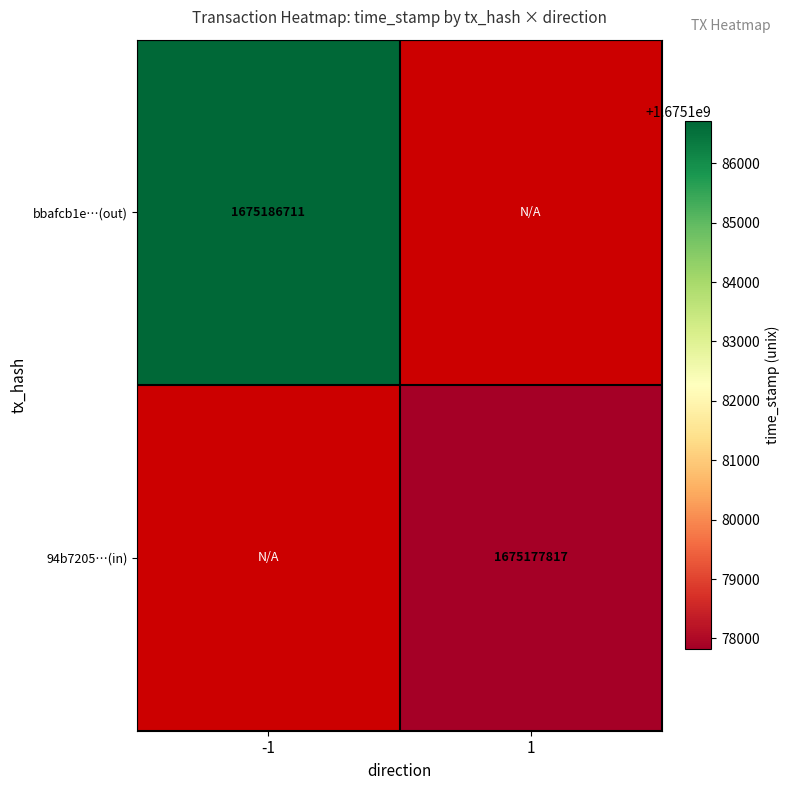

Is it true that bbafcb1e…(out) equals 1675186711 at -1?

True